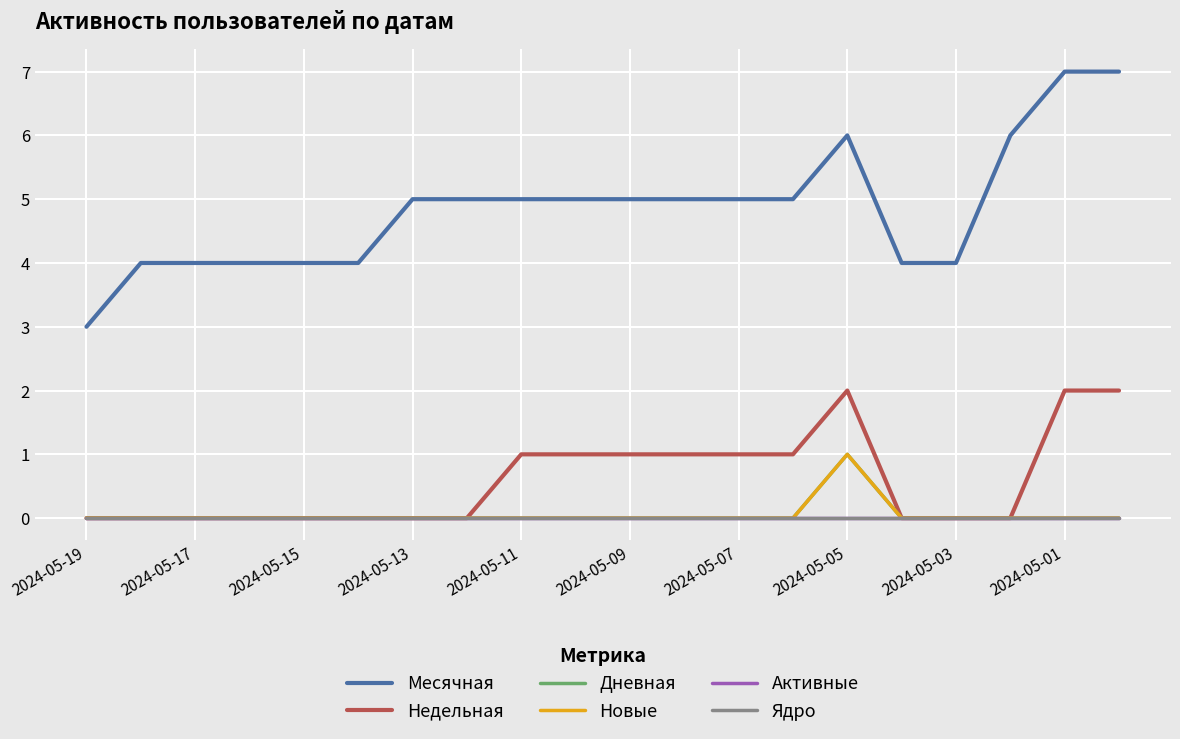

Does the chart display data point markers on the line(s)?

No